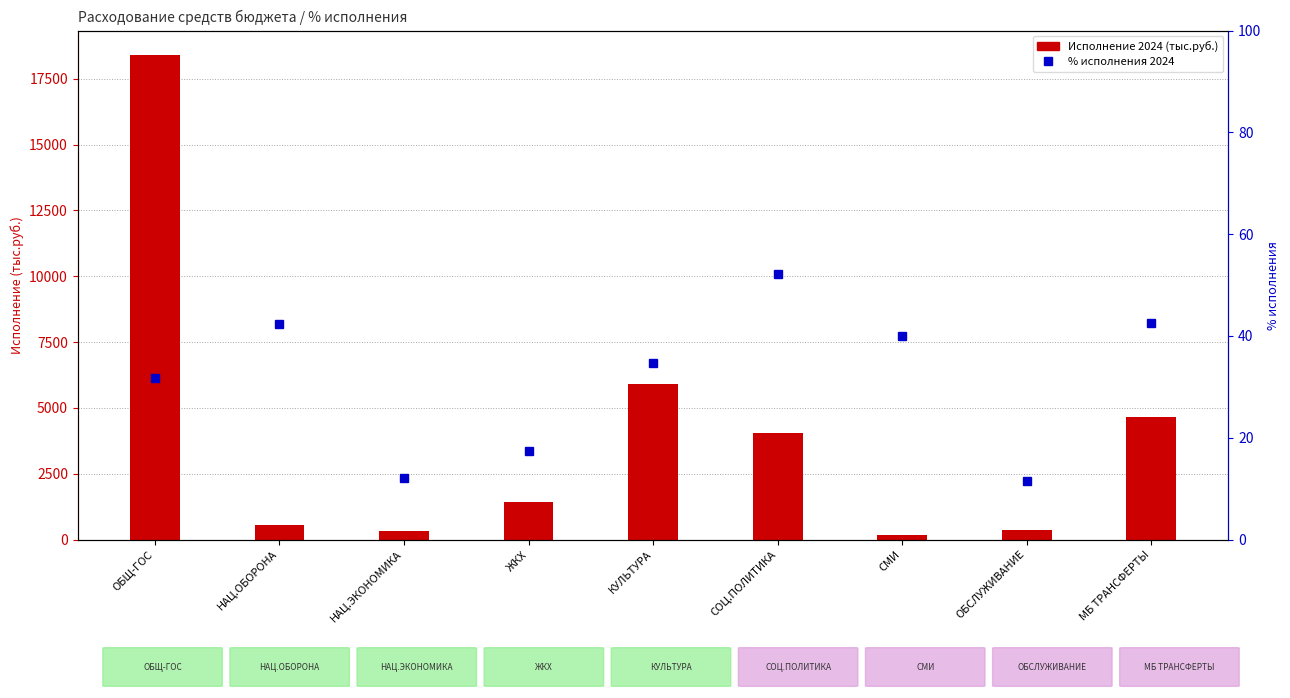

Is it true that % исполнения 2024 equals 3.7 at ОБСЛУЖИВАНИЕ?

False